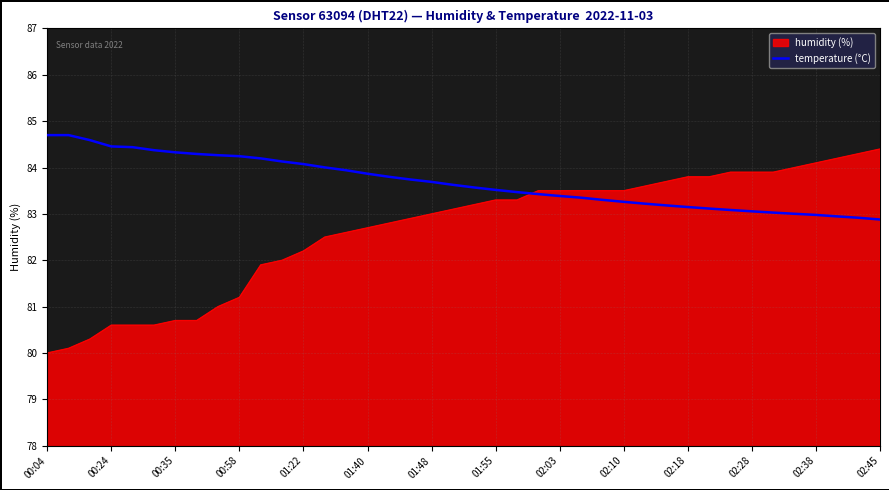

Which series has the largest total across all categories?

temperature (°C)